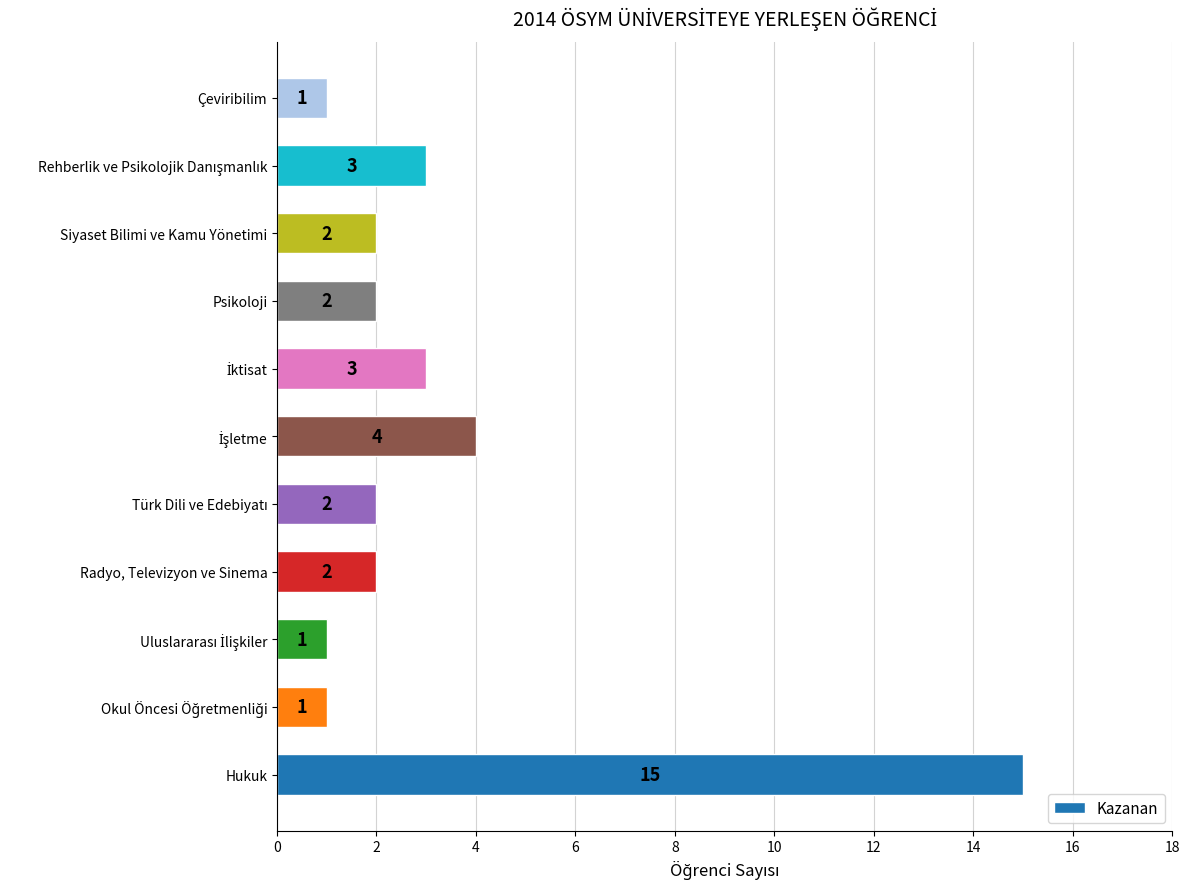

What is the greatest value displayed?

15